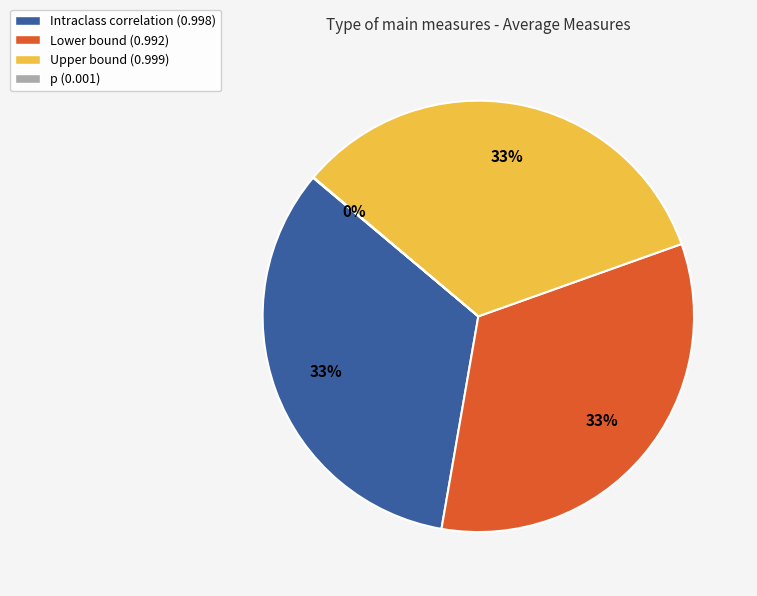

Is there a majority slice in this chart?

No